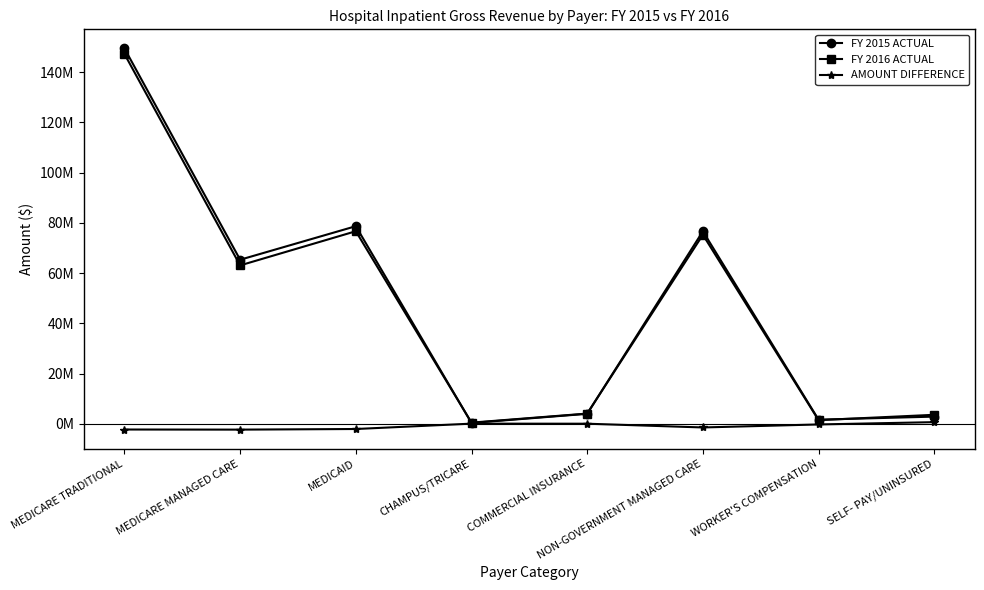

What is the label of the 8th point from the left?

SELF- PAY/UNINSURED